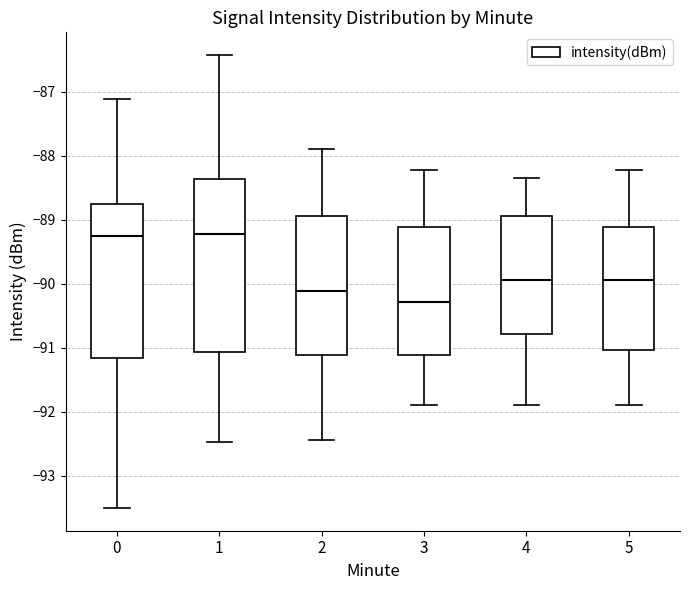

Reading left to right, read every box against the y-axis: the position of its median line, the range the box covers, and the ends of its whiskers. The values are not printed on the chart, so give them approximately, as read against the axis.

0: median -89.3, box -91.2 to -88.8, whiskers -93.5 to -87.1
1: median -89.2, box -91.1 to -88.4, whiskers -92.5 to -86.4
2: median -90.1, box -91.1 to -88.9, whiskers -92.4 to -87.9
3: median -90.3, box -91.1 to -89.1, whiskers -91.9 to -88.2
4: median -89.9, box -90.8 to -88.9, whiskers -91.9 to -88.3
5: median -89.9, box -91.0 to -89.1, whiskers -91.9 to -88.2